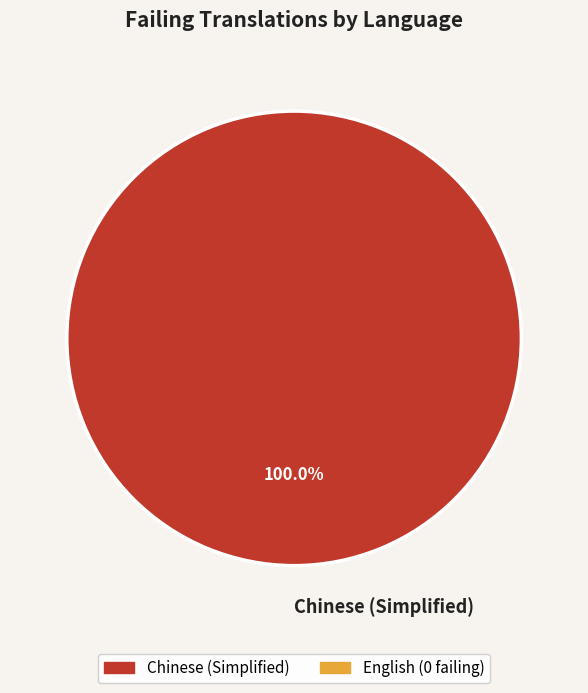

To the nearest percent, what portion does Chinese (Simplified) represent?

100%